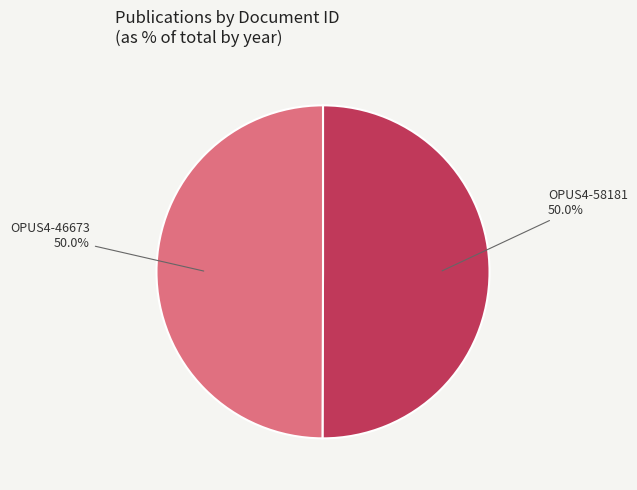

What is the largest slice in the pie chart?

OPUS4-58181